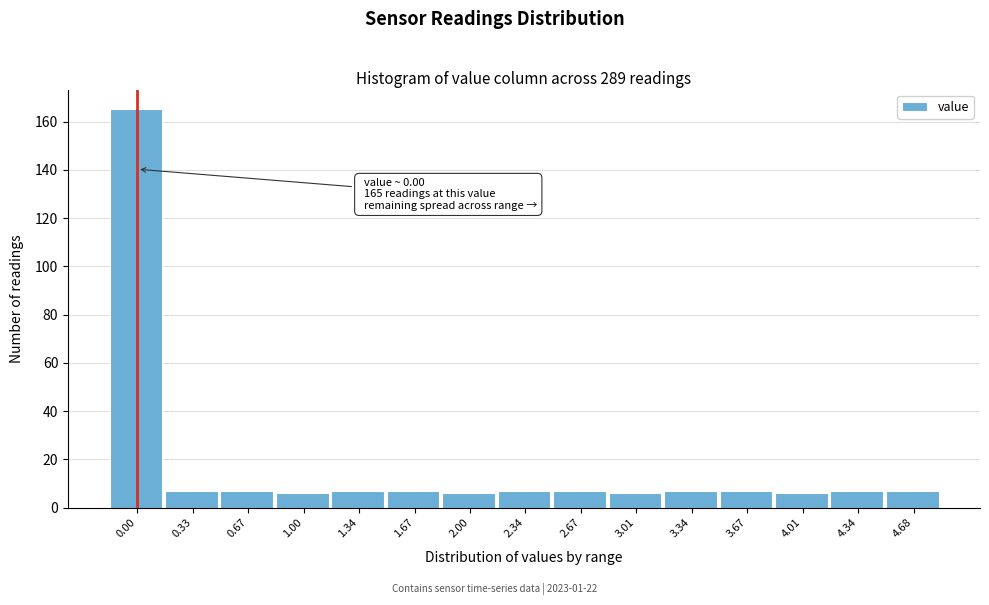

Reading right to left, extract all data points from this chart.

4.68=7	4.34=7	4.01=6	3.67=7	3.34=7	3.01=6	2.67=7	2.34=7	2.00=6	1.67=7	1.34=7	1.00=6	0.67=7	0.33=7	0.00=165